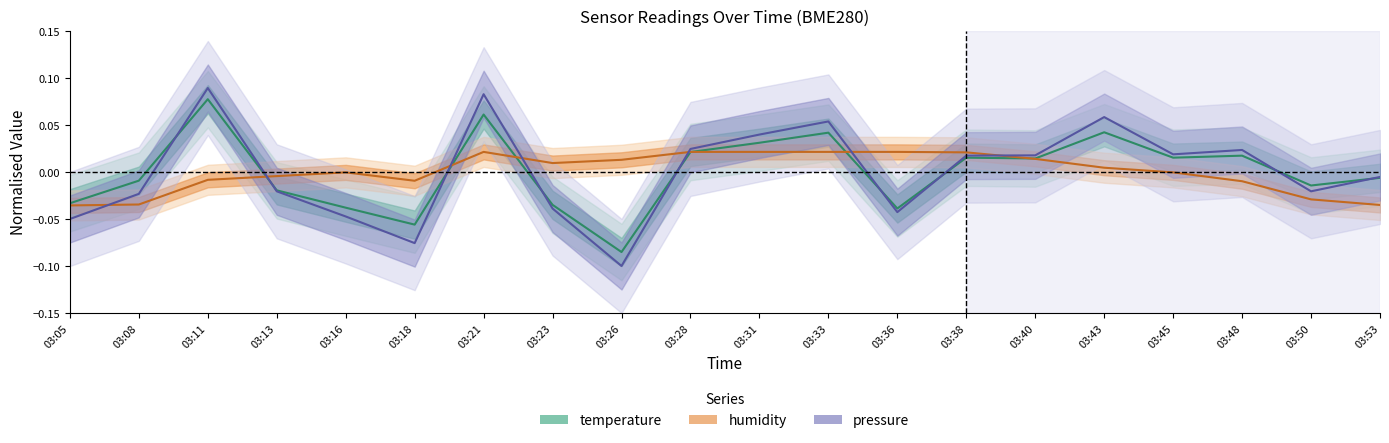

Is it true that pressure equals 0.1 at 03:11?

True